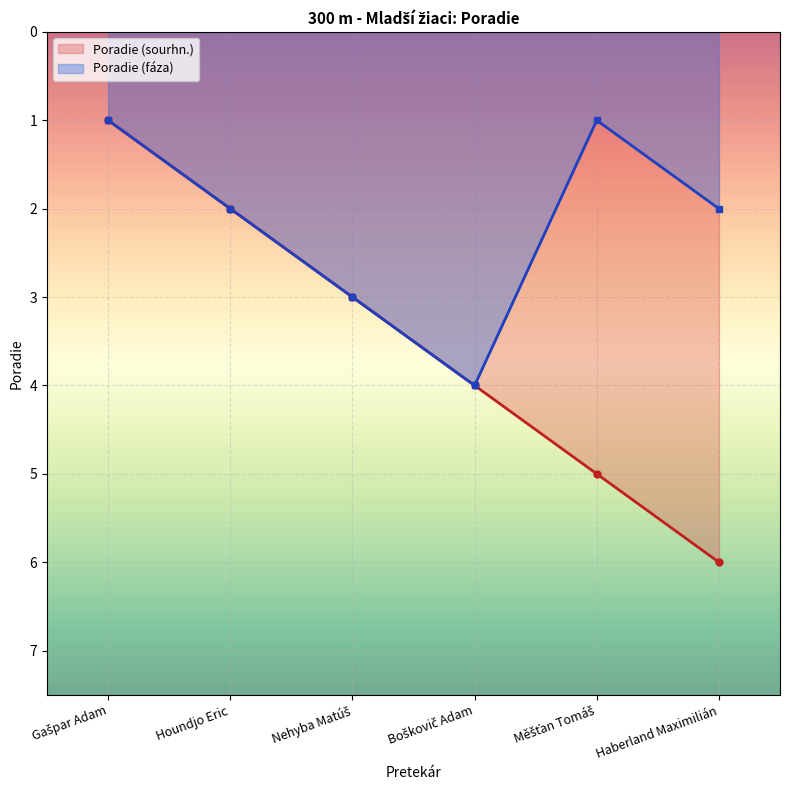

List the series in order of their overall mean, highest first.

Poradie (sourhn.), Poradie (fáza)